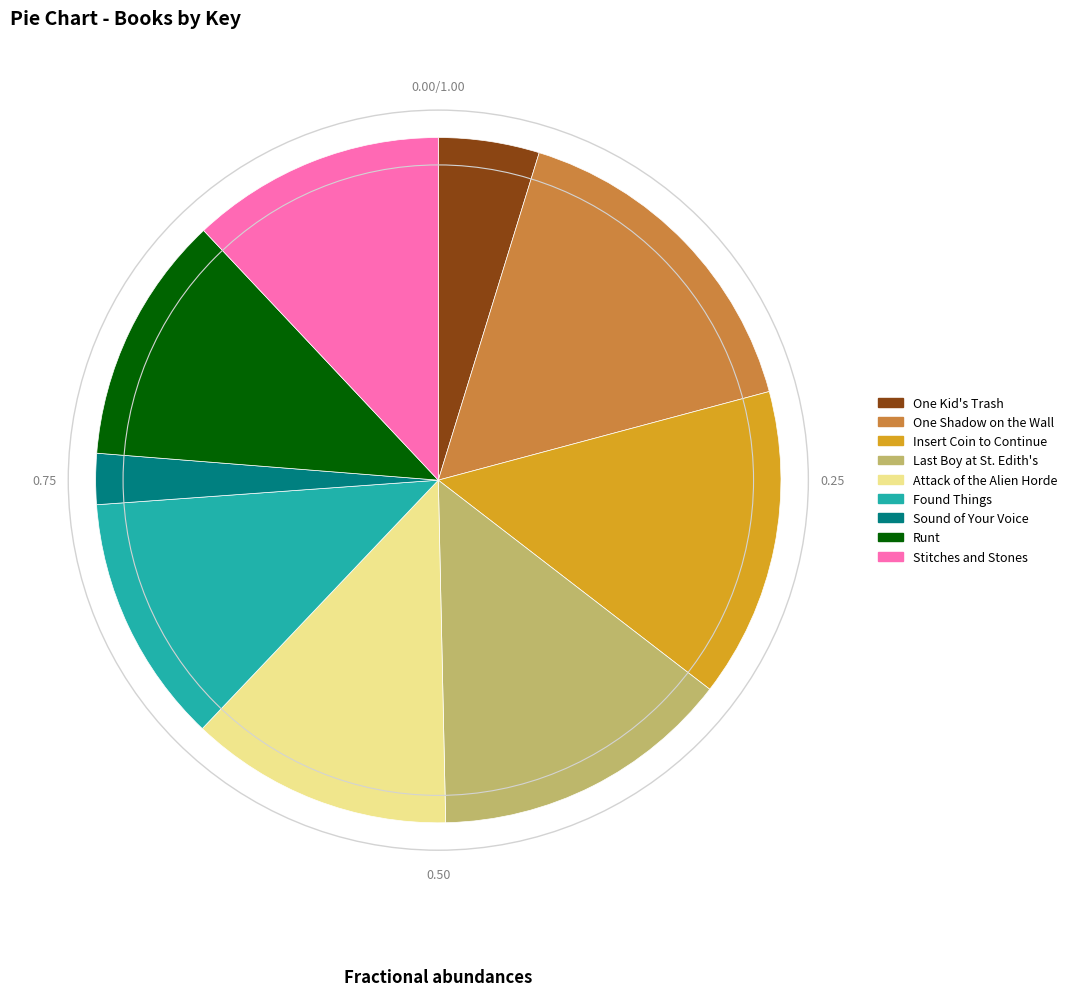

How many segments does this pie chart have?

9